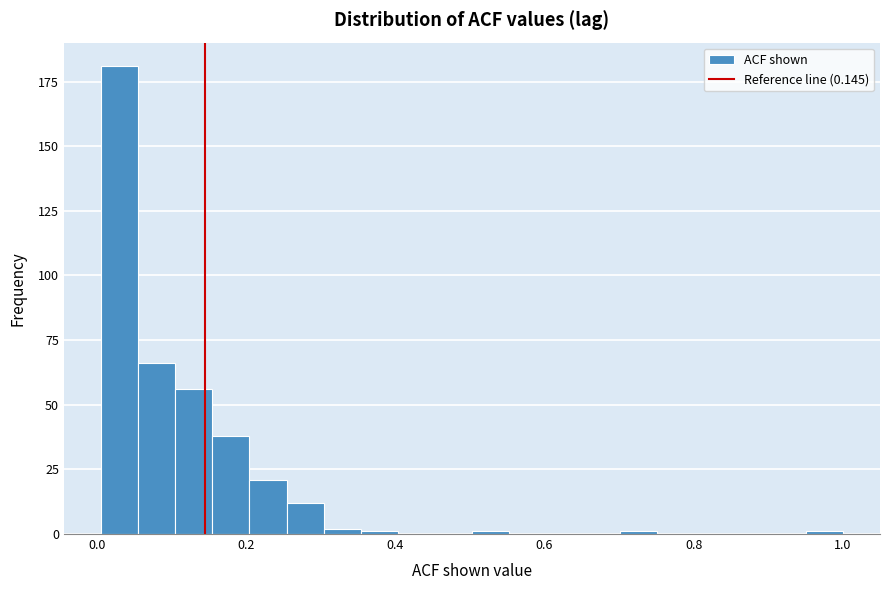

Around what value on the x-axis is the tallest bar? Give the approximate position of its centre, as read against the axis.

0.04